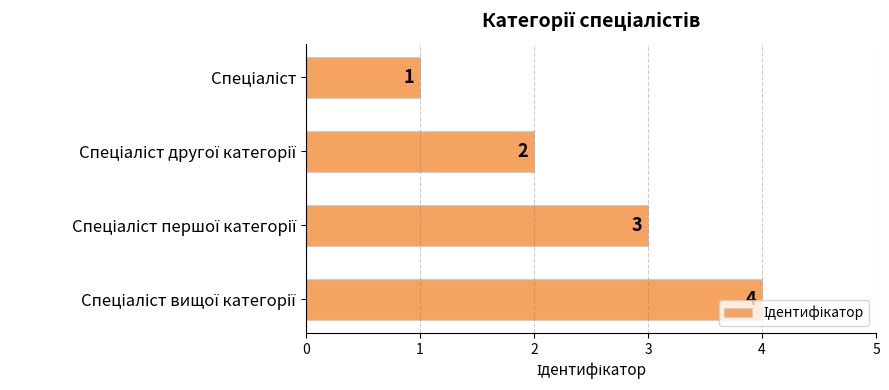

What is the maximum value shown in the chart?

4